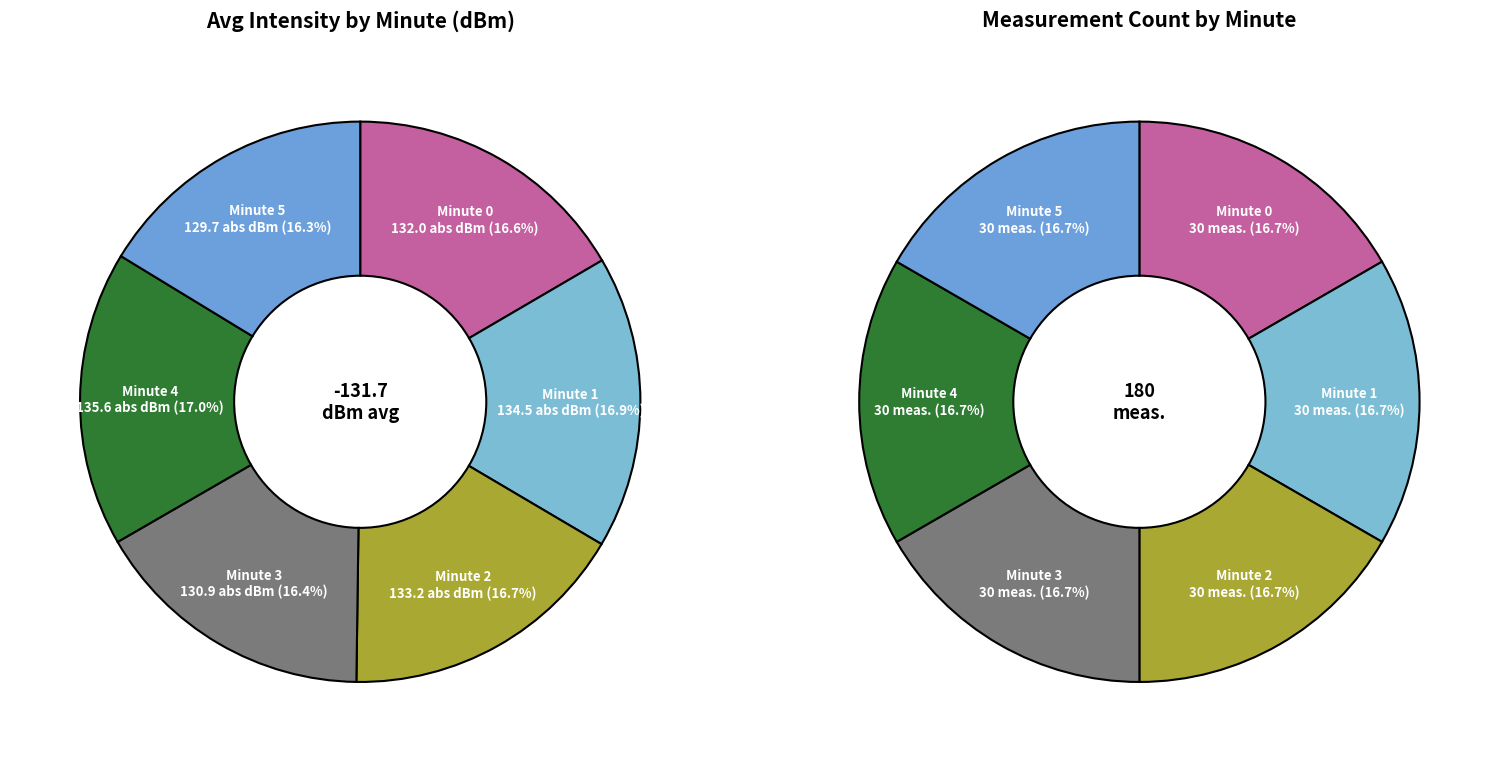

What percentage is the Minute 1 slice, to the nearest percent?

17%